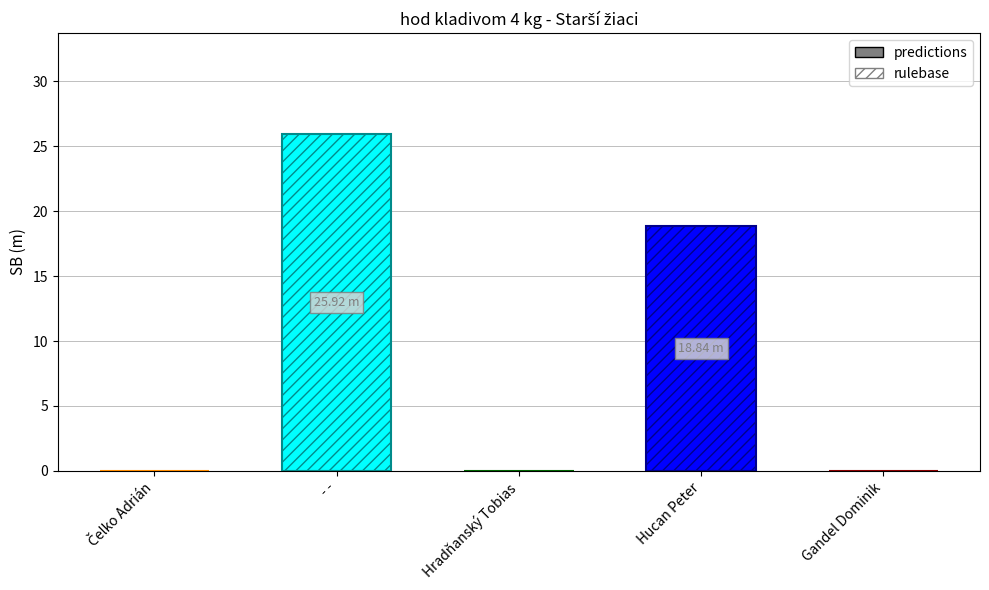

True or false: the data shows 25.9 at - -.

True